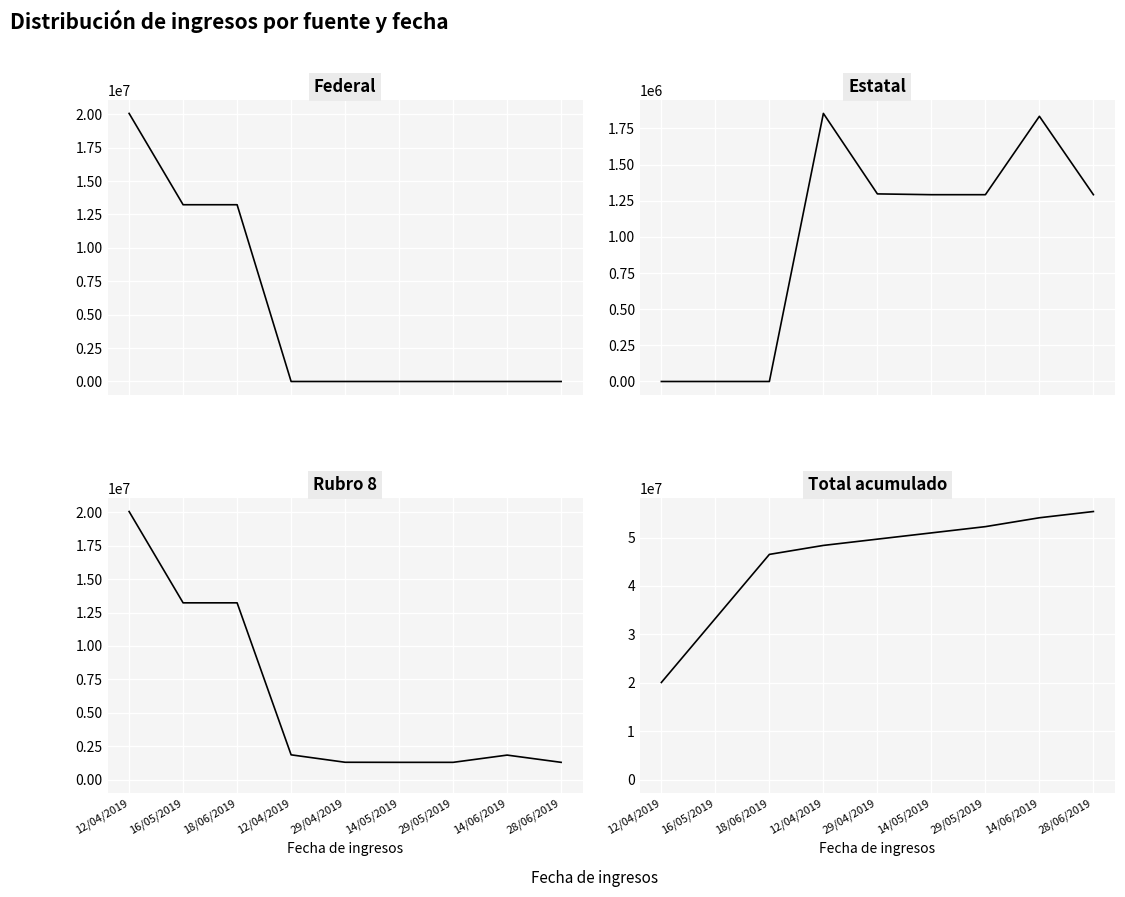

What is the label of the 7th point from the right?

18/06/2019